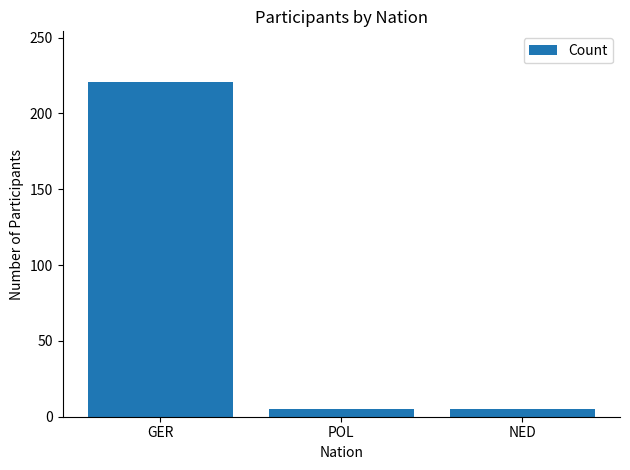

Reading left to right, list all the values displayed in this chart.

GER=221	POL=5	NED=5